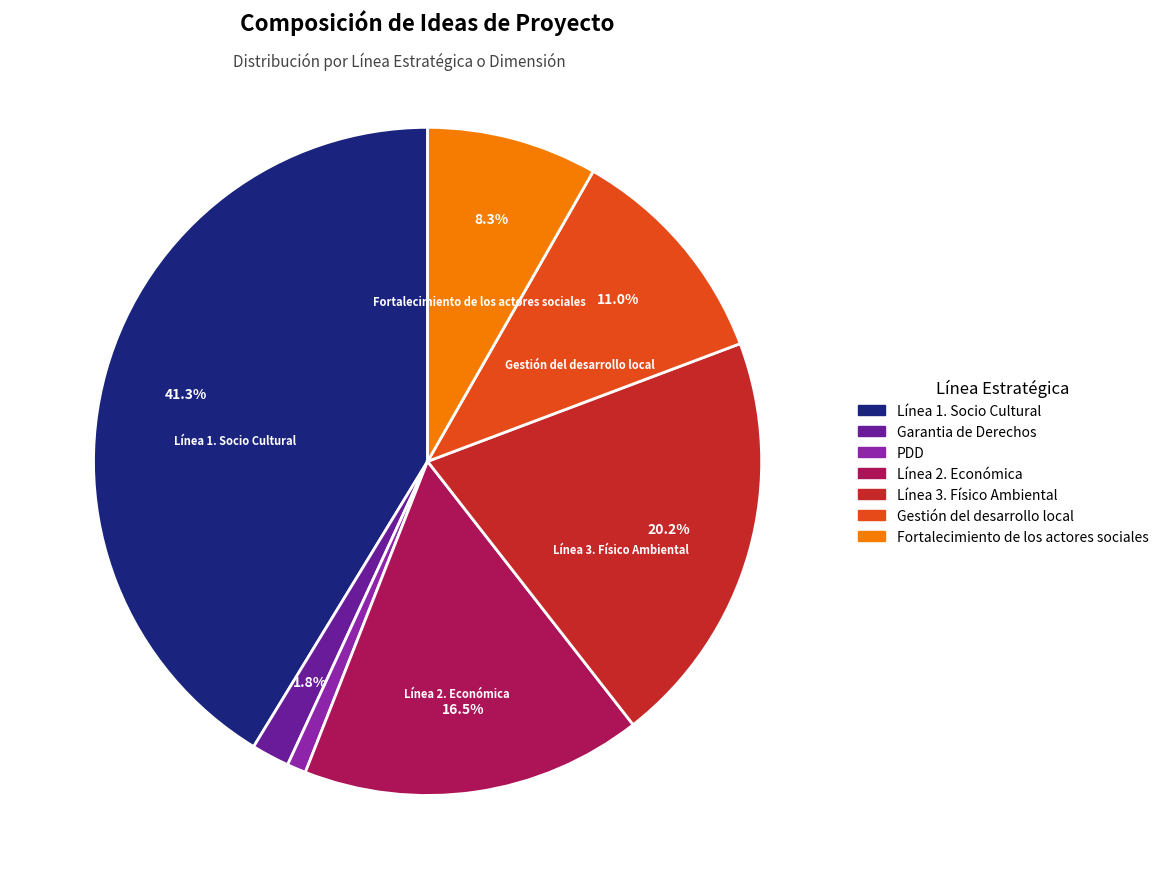

Is there any slice that represents more than half of the pie?

No